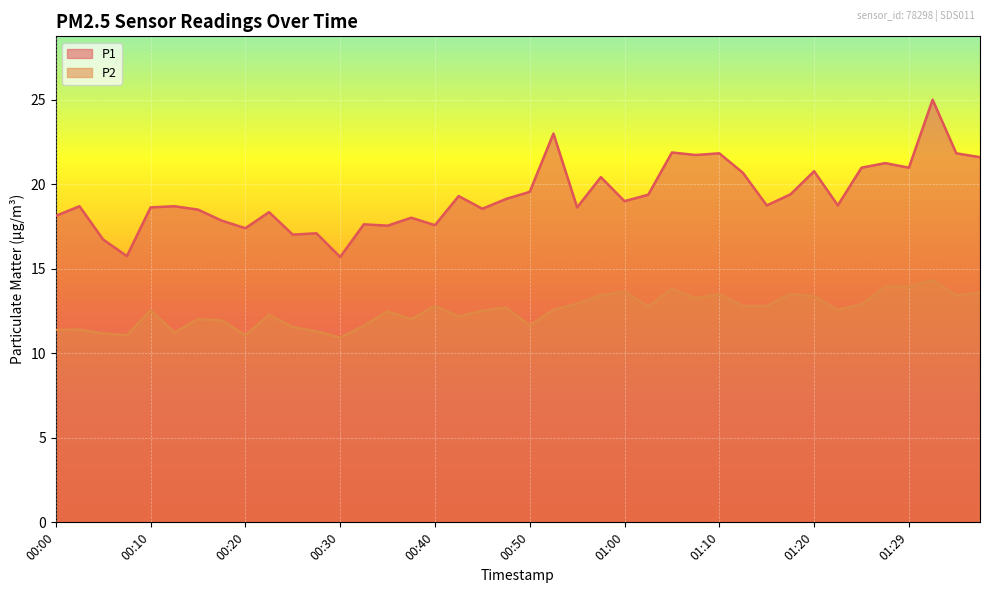

What position from the left is 00:35?

15